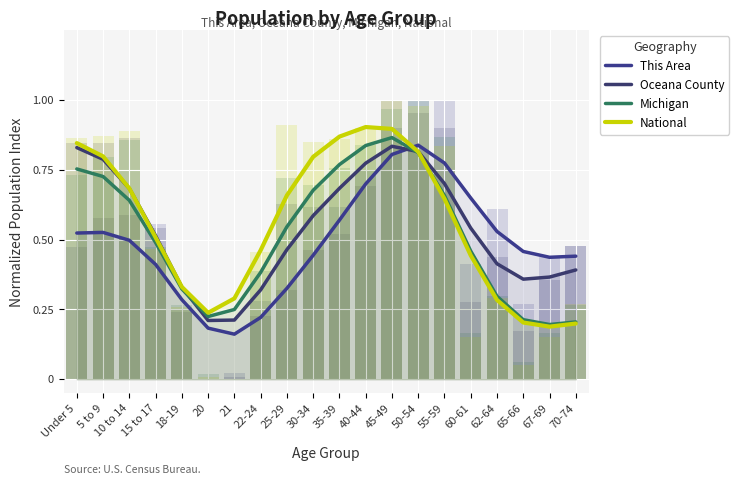

Is the value of National at 70-74 greater than the value of Michigan at 18-19?

No